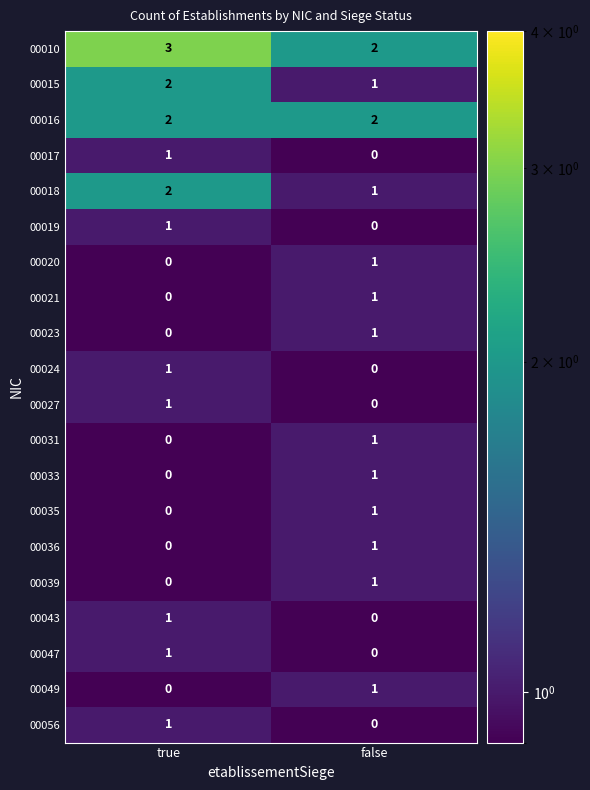

Is it true that 00024 equals 0 at true?

False